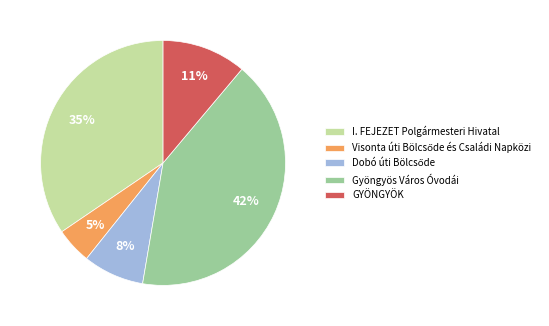

Which has a higher value, Gyöngyös Város Óvodái or I. FEJEZET Polgármesteri Hivatal?

Gyöngyös Város Óvodái